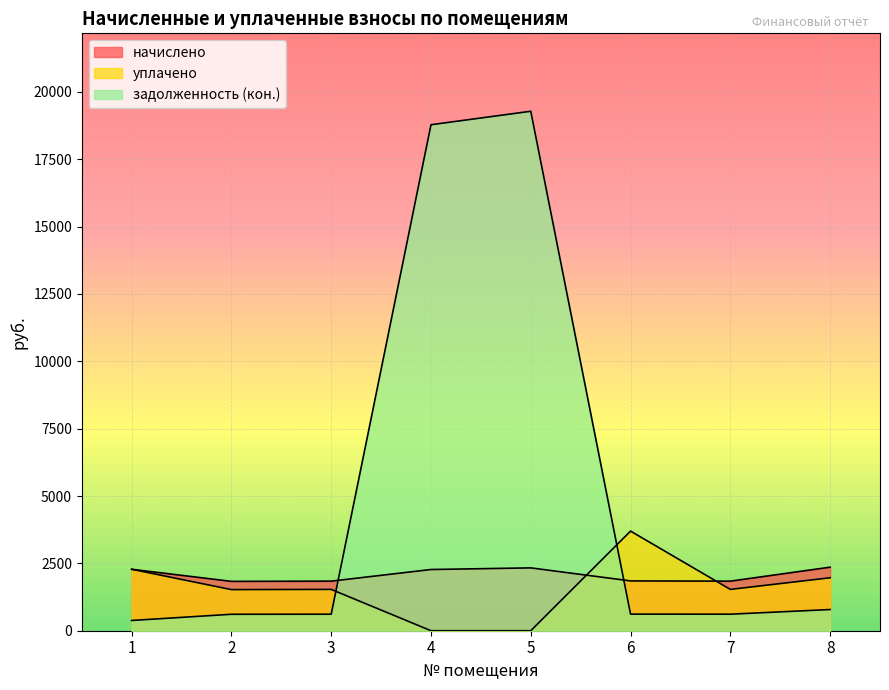

How many lines are shown in the chart?

3